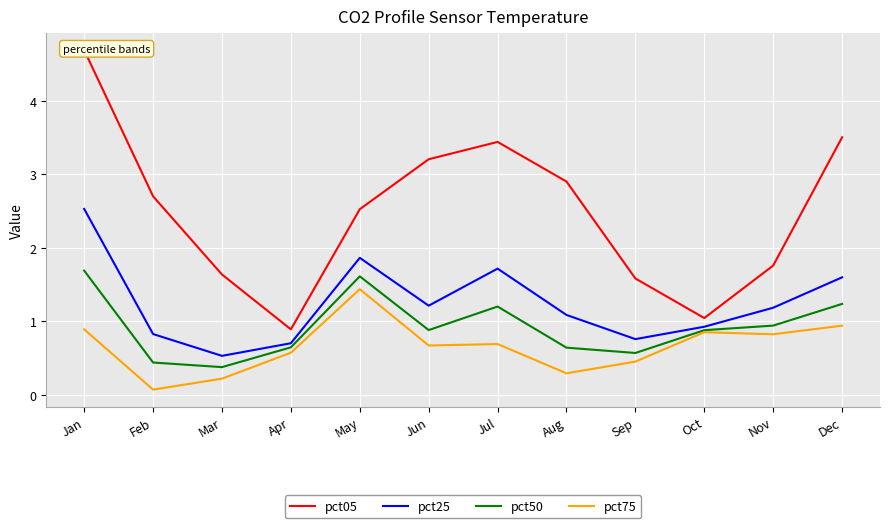

How many interior local peaks does the pct05 series have?

1